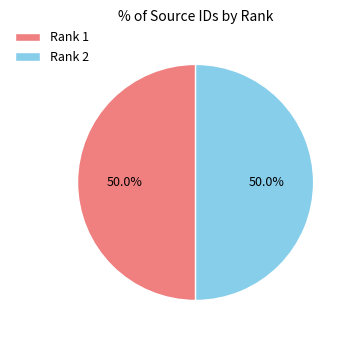

The Rank 1 slice represents 50% of the pie. True or false?

True